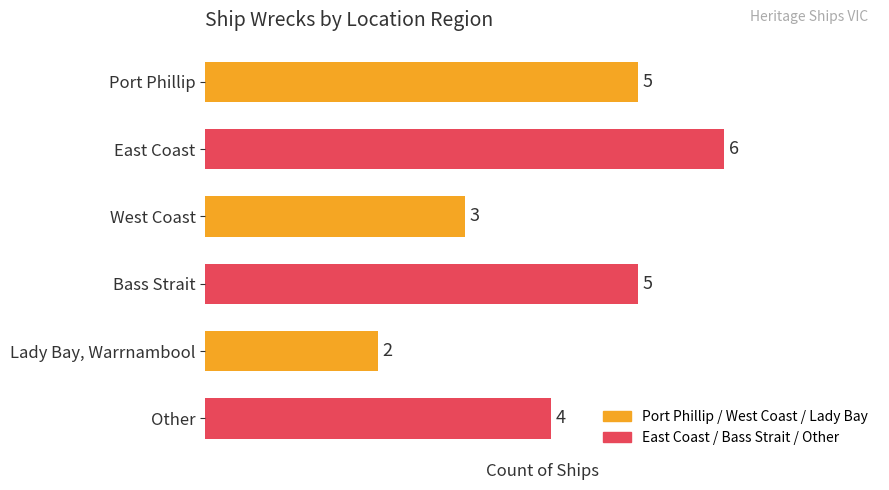

Approximately how many times larger is the value at West Coast compared to Other?

0.8